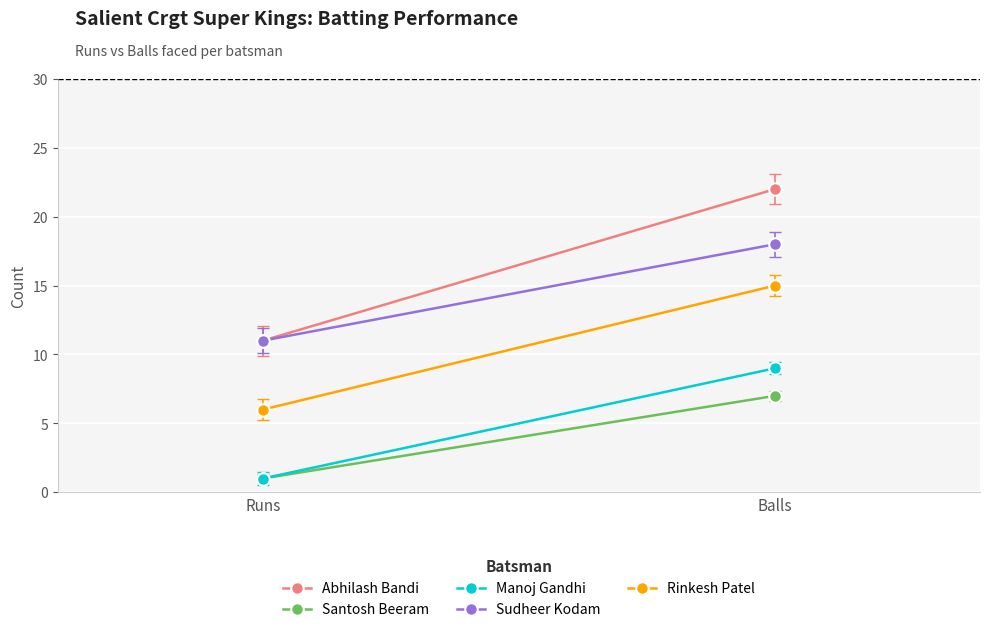

Reading right to left, what are all the values shown in this chart?

Abhilash Bandi: Balls=22	Runs=11
Santosh Beeram: Balls=7	Runs=1
Manoj Gandhi: Balls=9	Runs=1
Sudheer Kodam: Balls=18	Runs=11
Rinkesh Patel: Balls=15	Runs=6